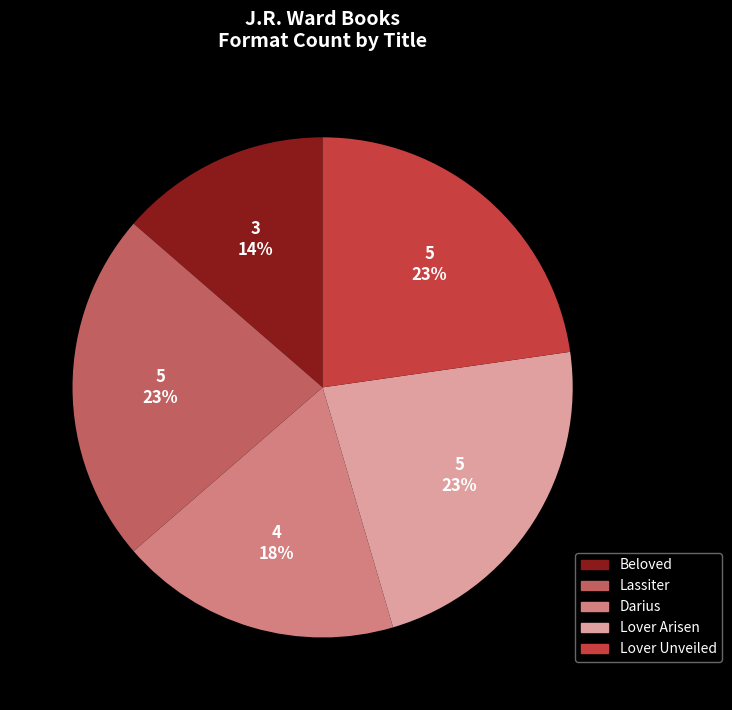

To the nearest percent, what is the average slice percentage?

20%